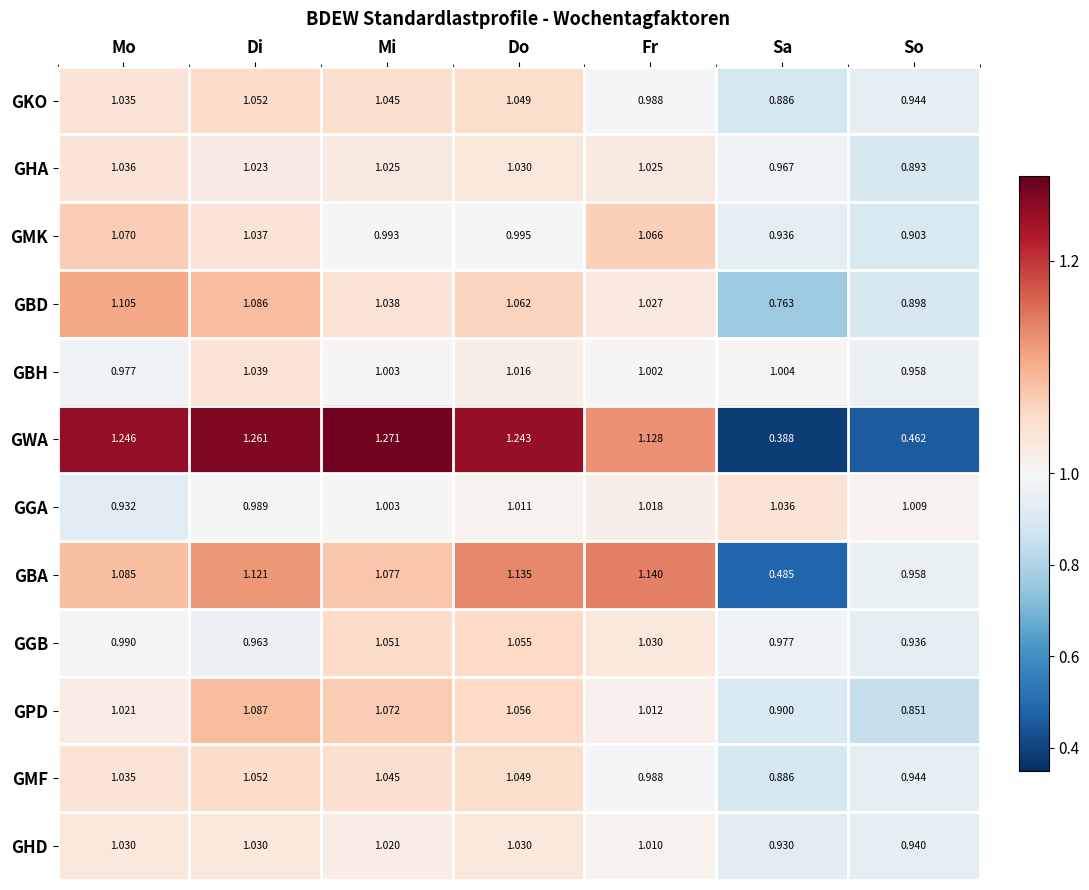

Which series has the largest range (max minus min)?

GWA